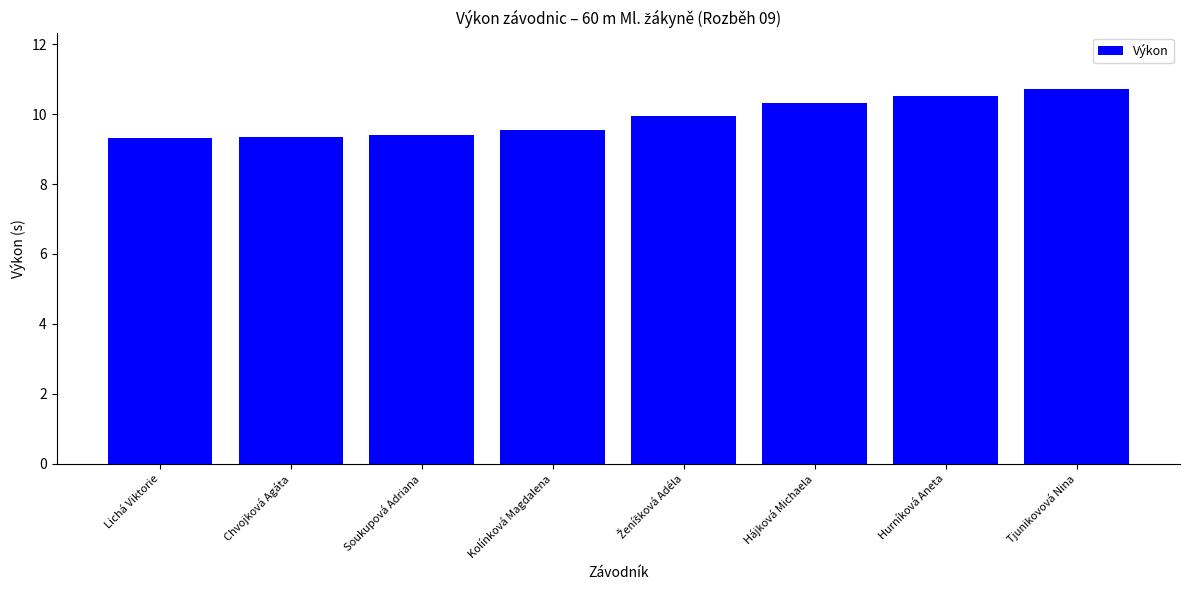

What position from the right is Hurníková Aneta?

2